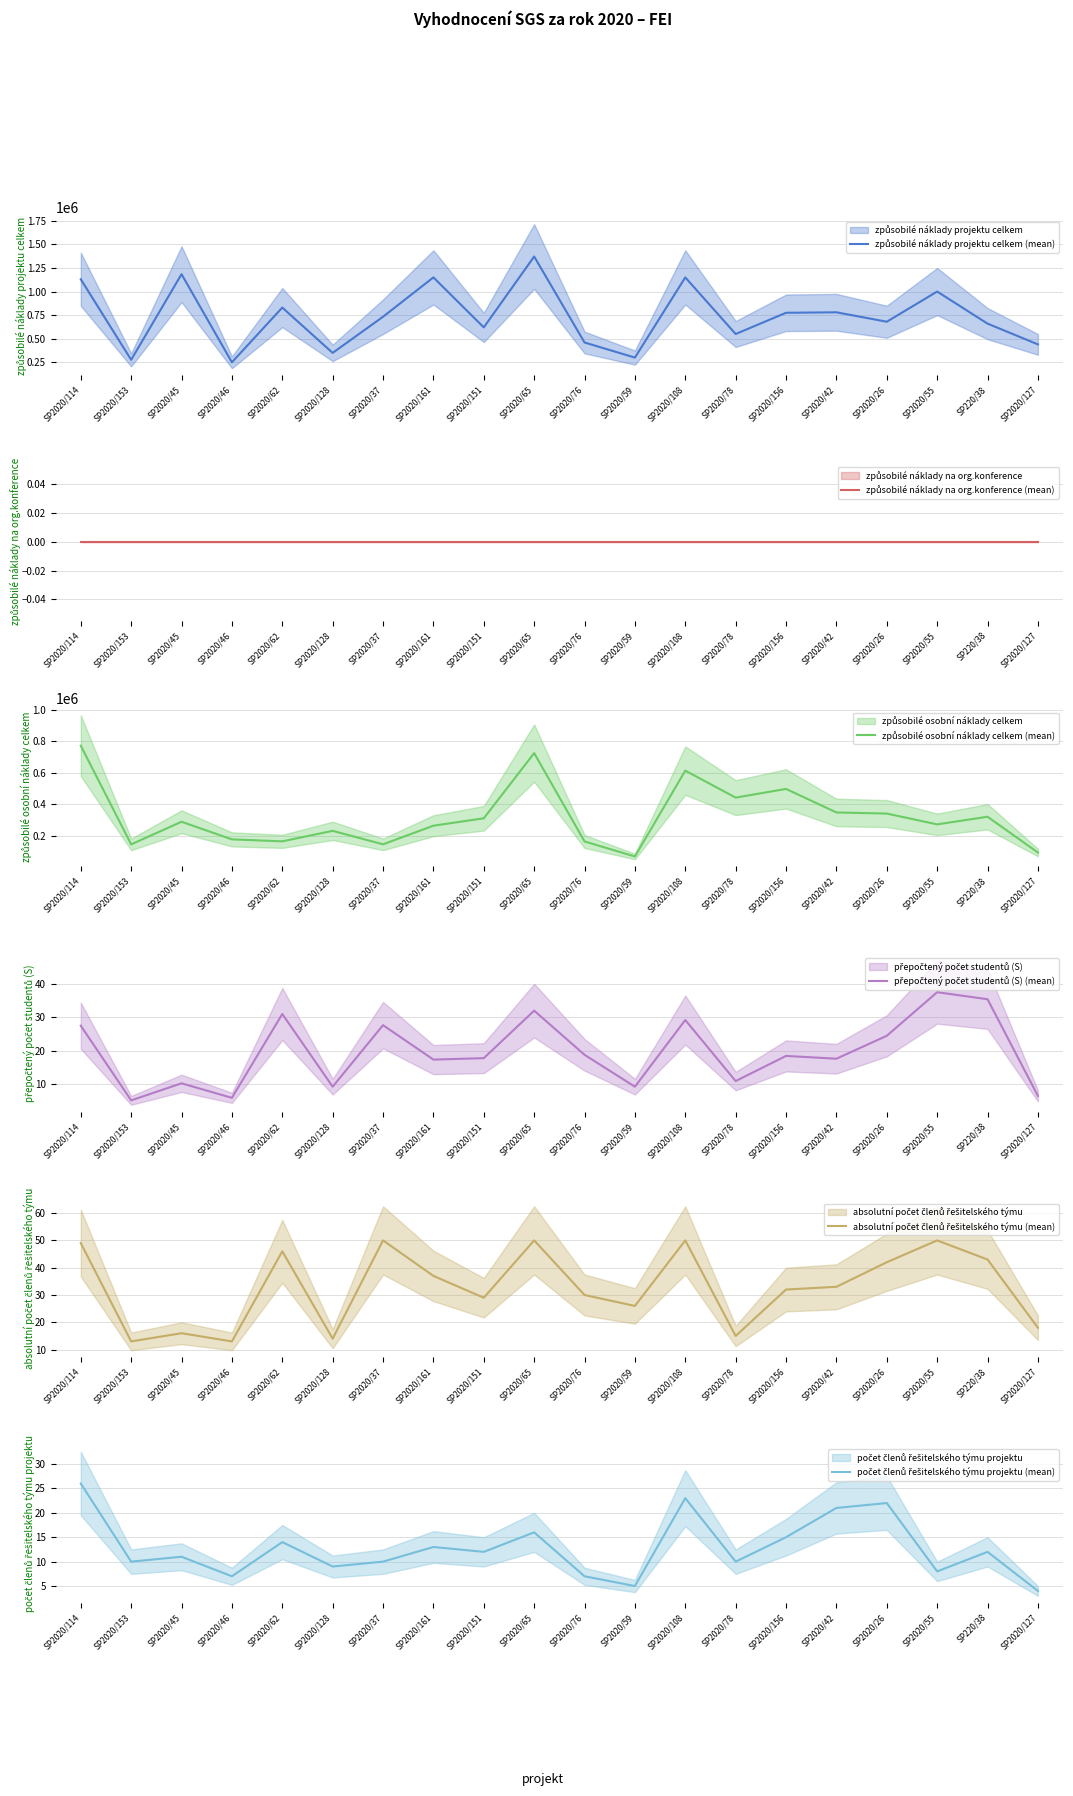

Which category has the highest value in the způsobilé náklady na org.konference (mean) series?

SP2020/114